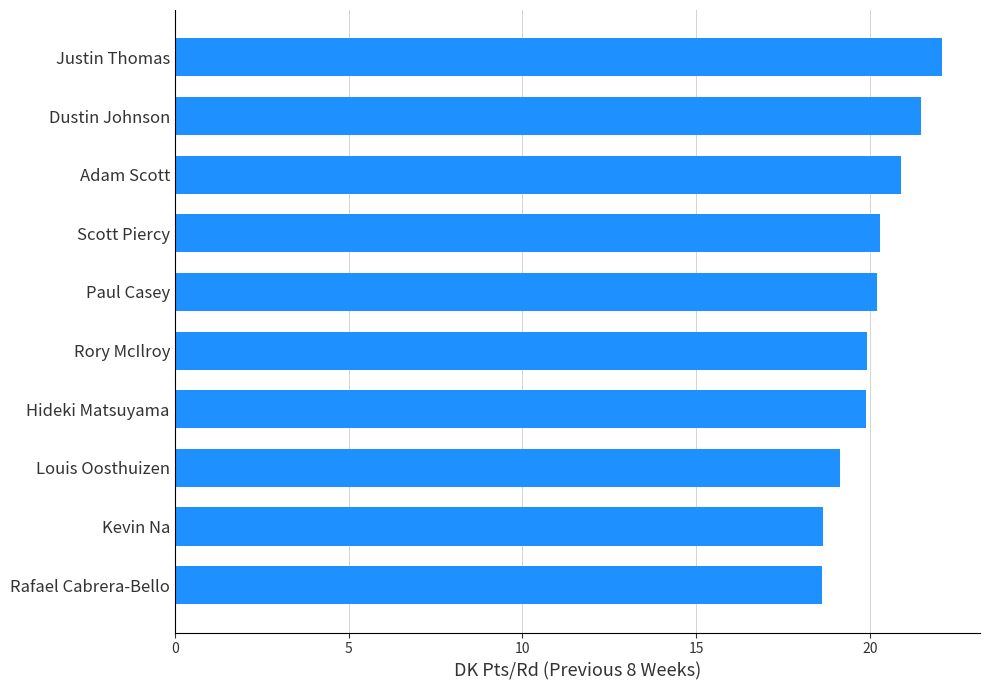

What is the difference between the values at Justin Thomas and Rory McIlroy?

2.1